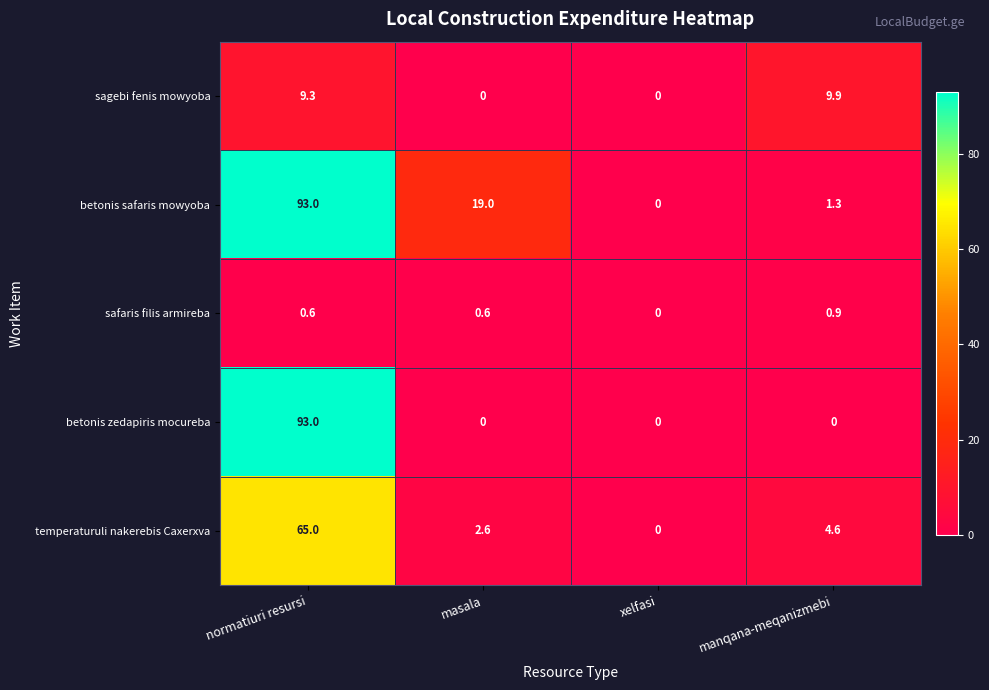

Where is safaris filis armireba nearest to the value 0?

xelfasi